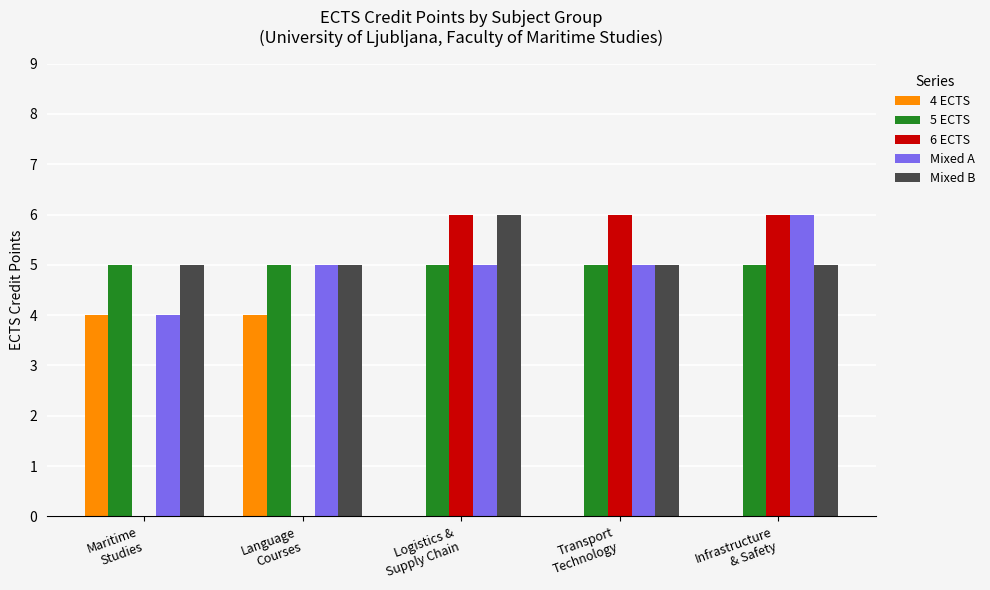

What is the sum of the Mixed B values at Infrastructure
& Safety and Maritime
Studies?

10